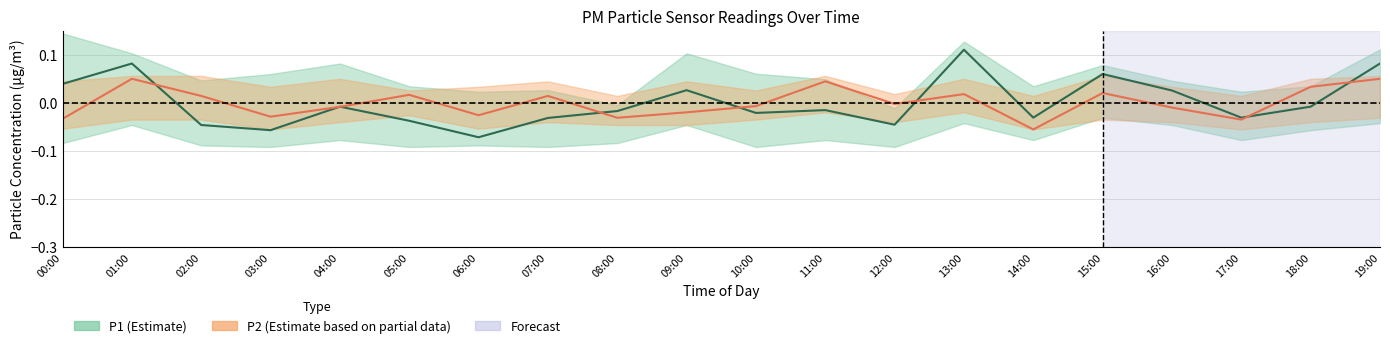

Reading left to right, list all the values displayed in this chart.

P1 center: 00:00=0.0	01:00=0.1	02:00=-0.0	03:00=-0.1	04:00=-0.0	05:00=-0.0	06:00=-0.1	07:00=-0.0	08:00=-0.0	09:00=0.0	10:00=-0.0	11:00=-0.0	12:00=-0.0	13:00=0.1	14:00=-0.0	15:00=0.1	16:00=0.0	17:00=-0.0	18:00=-0.0	19:00=0.1
P2 center: 00:00=-0.0	01:00=0.0	02:00=0.0	03:00=-0.0	04:00=-0.0	05:00=0.0	06:00=-0.0	07:00=0.0	08:00=-0.0	09:00=-0.0	10:00=-0.0	11:00=0.0	12:00=-0.0	13:00=0.0	14:00=-0.1	15:00=0.0	16:00=-0.0	17:00=-0.0	18:00=0.0	19:00=0.0